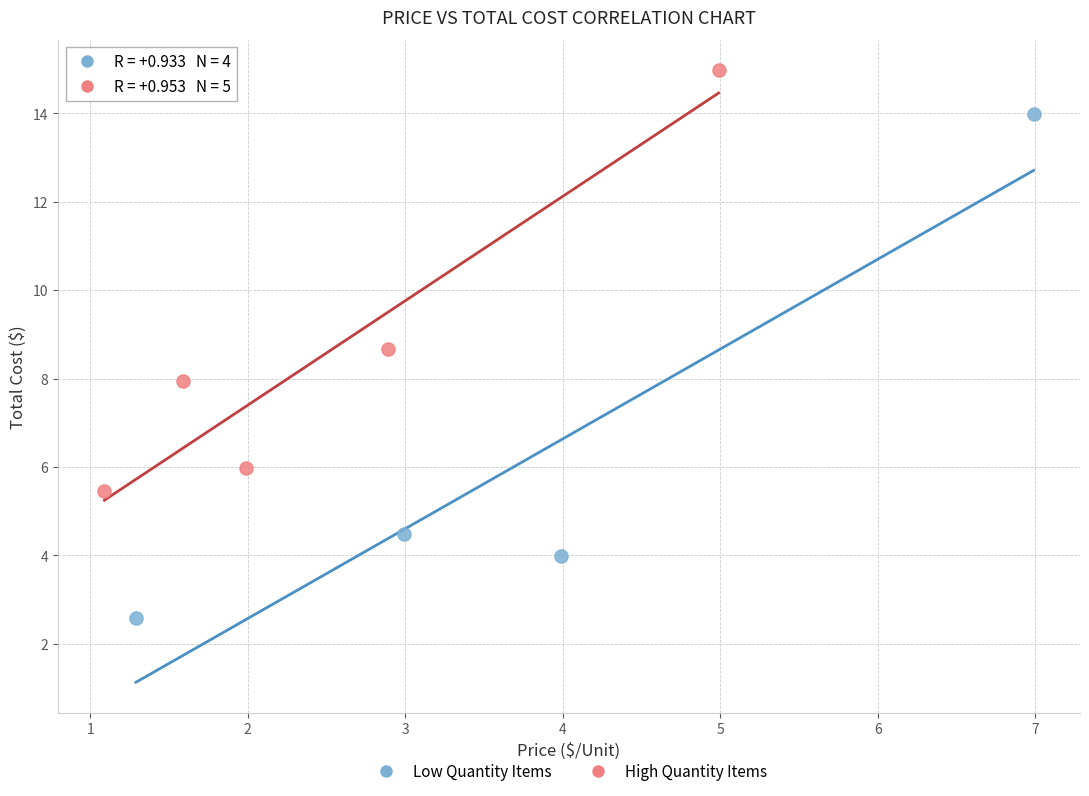

What are all the series names shown in the legend?

Low Quantity Items, High Quantity Items